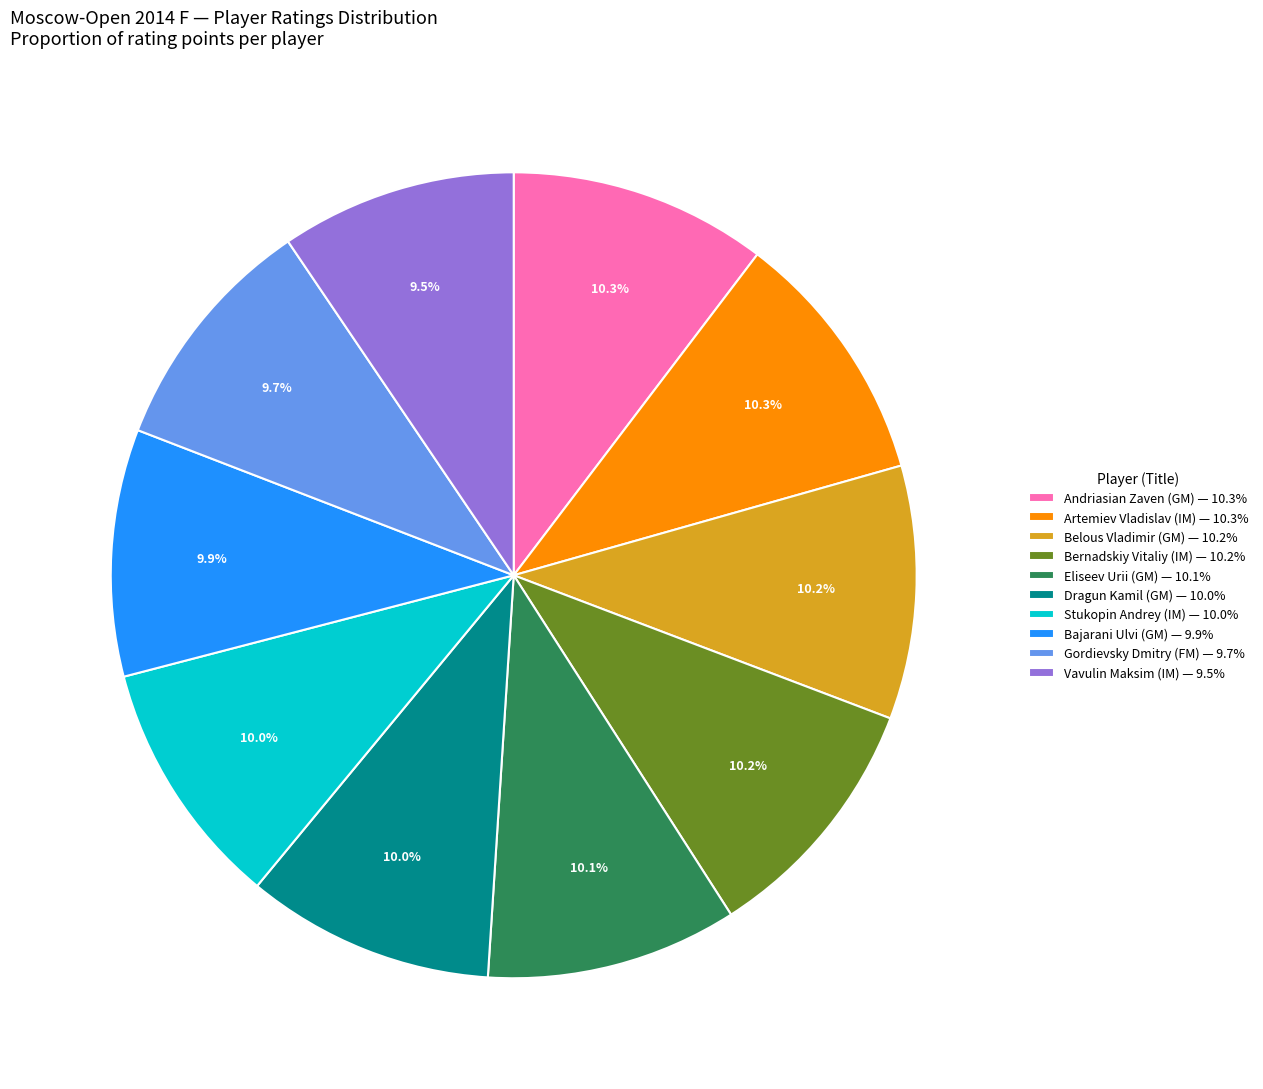

Between Vavulin Maksim (IM) and Belous Vladimir (GM), which is larger?

Belous Vladimir (GM)